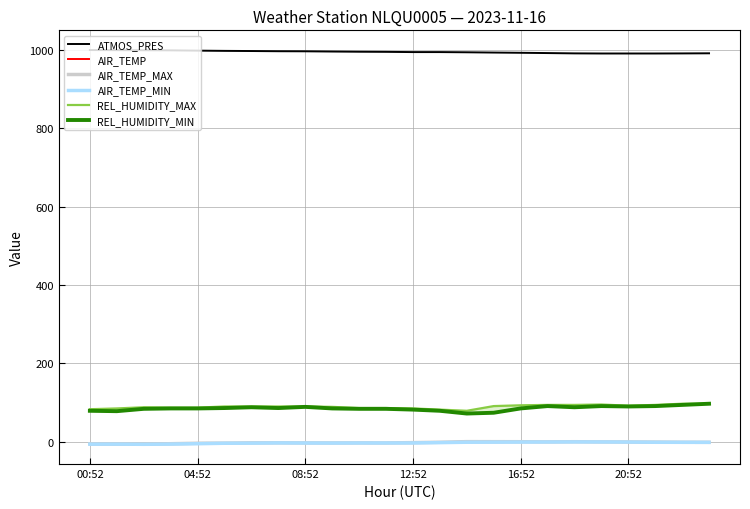

True or false: AIR_TEMP and ATMOS_PRES intersect in this chart.

False